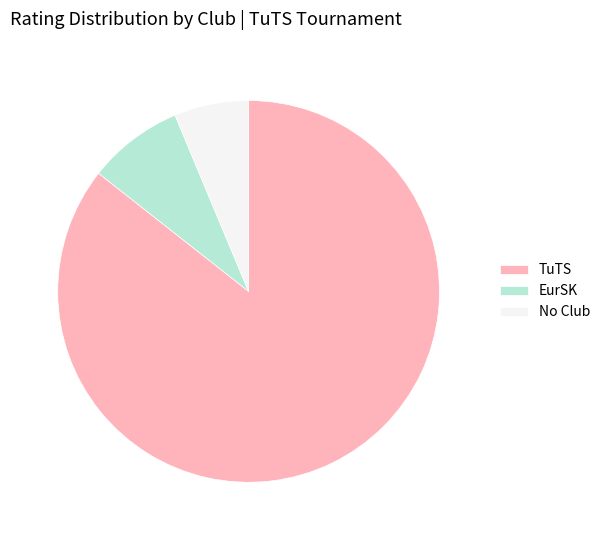

Is the sum of No Club and TuTS greater than half?

Yes